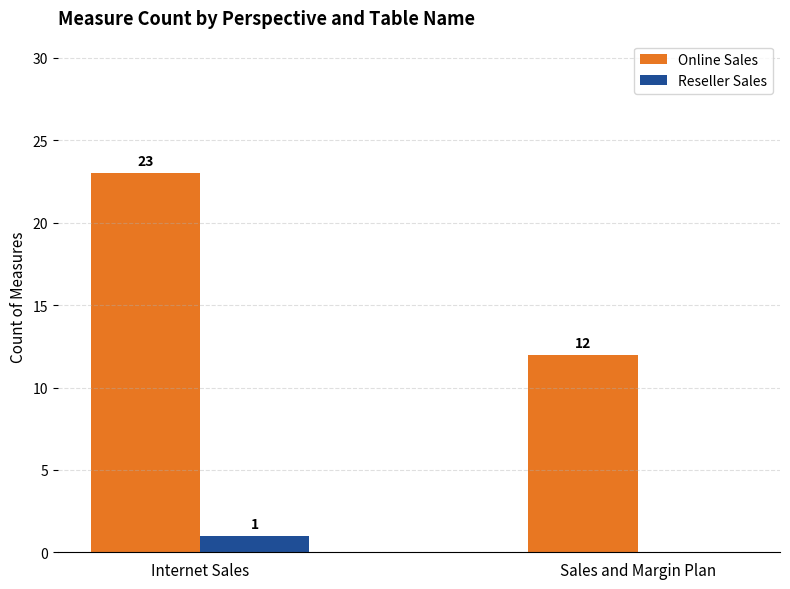

What is the sum of all Reseller Sales values?

1